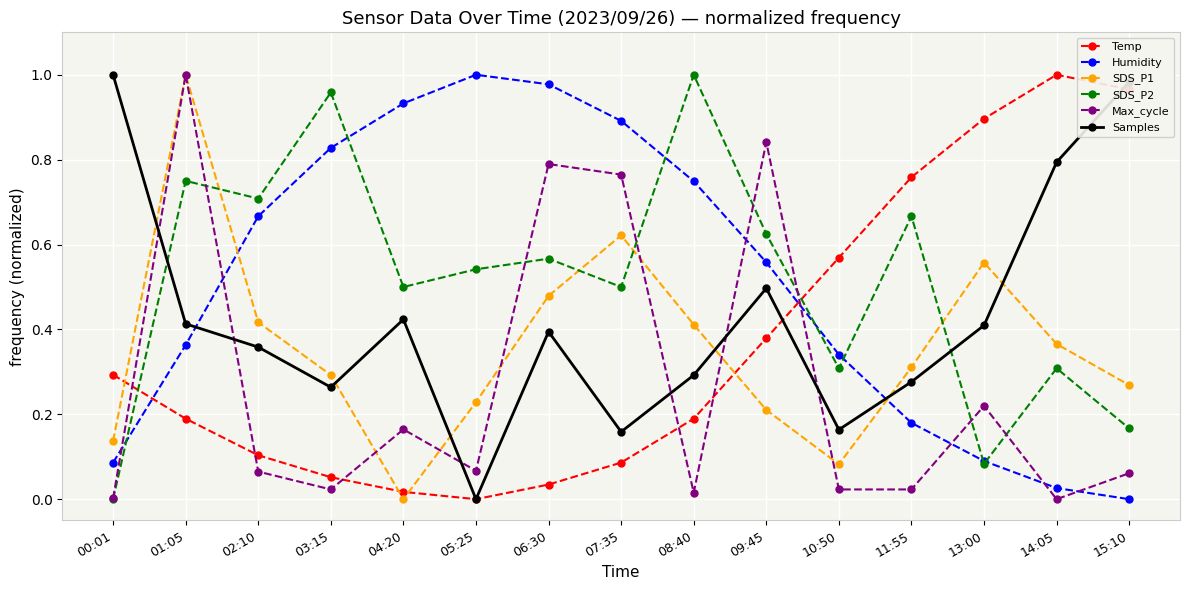

Is this an area chart (filled region under the line)?

No